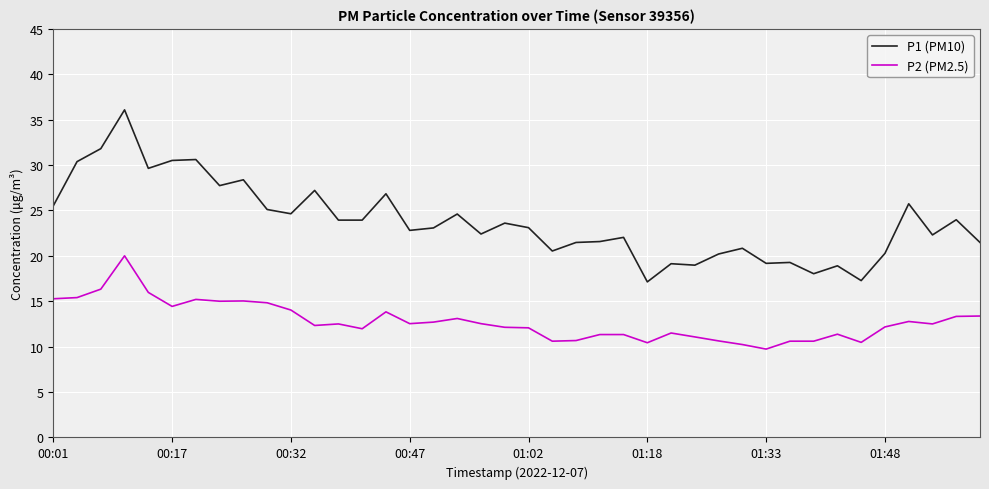

Which series has the largest range (max minus min)?

P1 (PM10)